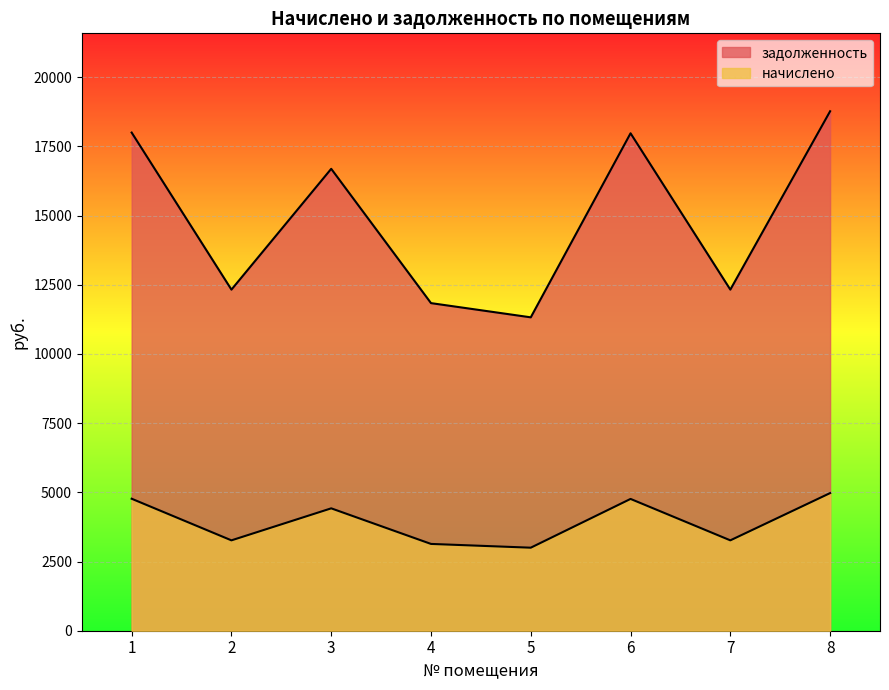

Where does the задолженность series first go above 16692?

1